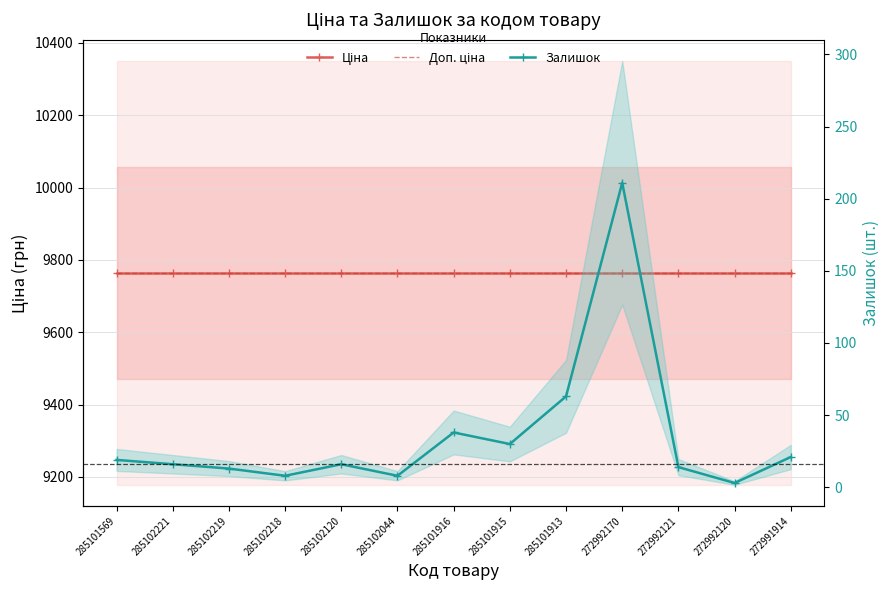

What are all the series names shown in the legend?

Ціна, Доп. ціна, Залишок